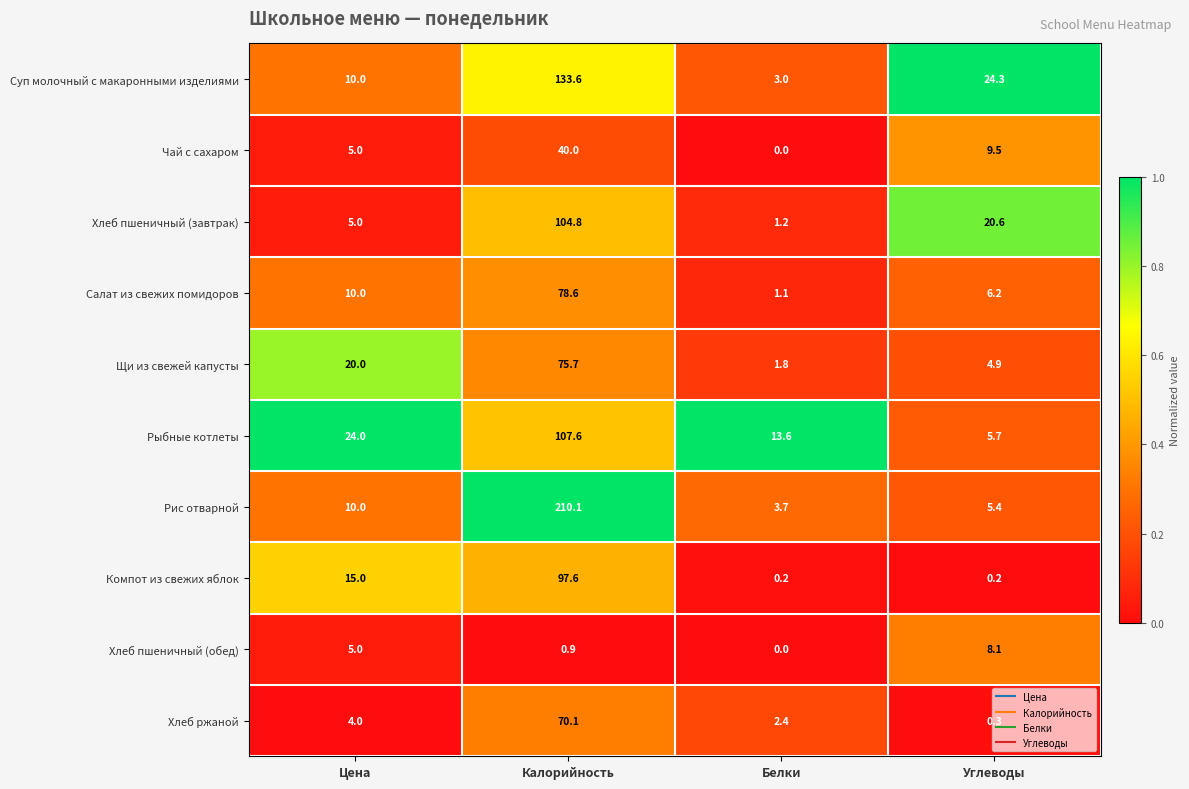

At how many categories does at least one series exceed 0?

4